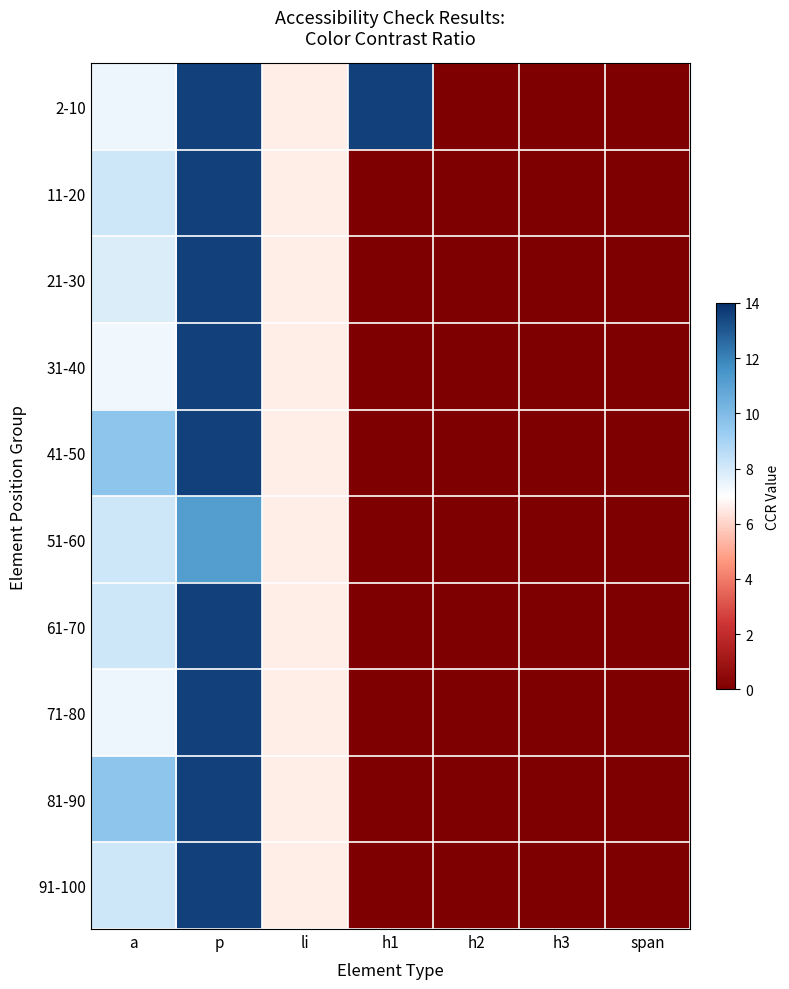

Reading left to right, transcribe all the data shown in this chart.

2-10: a=7.4	p=13.6	li=6.6	h1=13.6	h2=0.0	h3=0.0	span=0.0
11-20: a=8.1	p=13.6	li=6.6	h1=0.0	h2=0.0	h3=0.0	span=0.0
21-30: a=7.8	p=13.6	li=6.6	h1=0.0	h2=0.0	h3=0.0	span=0.0
31-40: a=7.3	p=13.6	li=6.6	h1=0.0	h2=0.0	h3=0.0	span=0.0
41-50: a=9.6	p=13.6	li=6.6	h1=0.0	h2=0.0	h3=0.0	span=0.0
51-60: a=8.1	p=11.2	li=6.6	h1=0.0	h2=0.0	h3=0.0	span=0.0
61-70: a=8.1	p=13.6	li=6.6	h1=0.0	h2=0.0	h3=0.0	span=0.0
71-80: a=7.4	p=13.6	li=6.6	h1=0.0	h2=0.0	h3=0.0	span=0.0
81-90: a=9.6	p=13.6	li=6.6	h1=0.0	h2=0.0	h3=0.0	span=0.0
91-100: a=8.1	p=13.6	li=6.6	h1=0.0	h2=0.0	h3=0.0	span=0.0